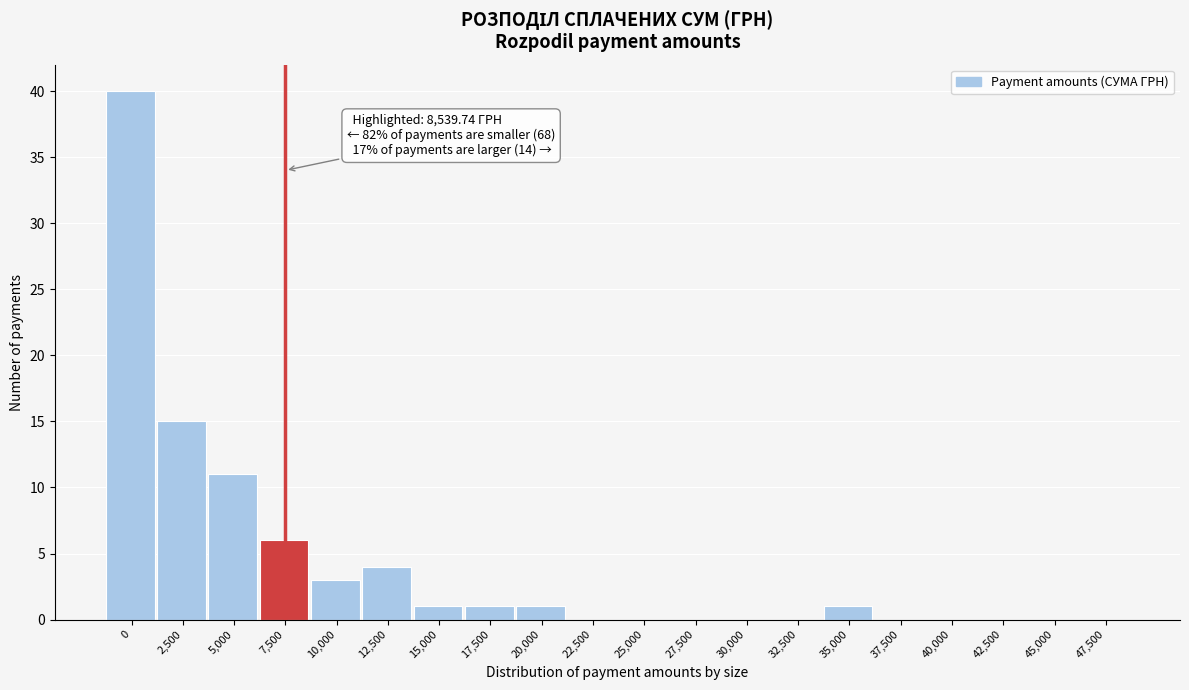

Reading left to right, transcribe all the data shown in this chart.

0=40	2,500=15	5,000=11	7,500=6	10,000=3	12,500=4	15,000=1	17,500=1	20,000=1	22,500=0	25,000=0	27,500=0	30,000=0	32,500=0	35,000=1	37,500=0	40,000=0	42,500=0	45,000=0	47,500=0